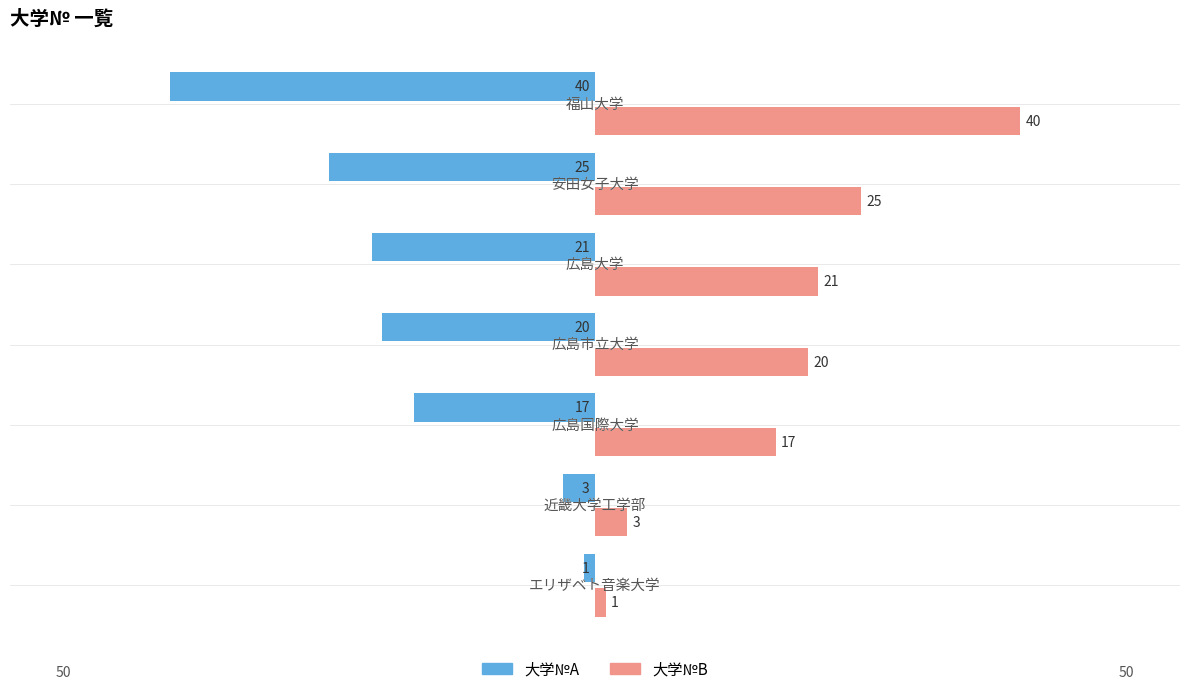

Count the number of categories in the chart.

7